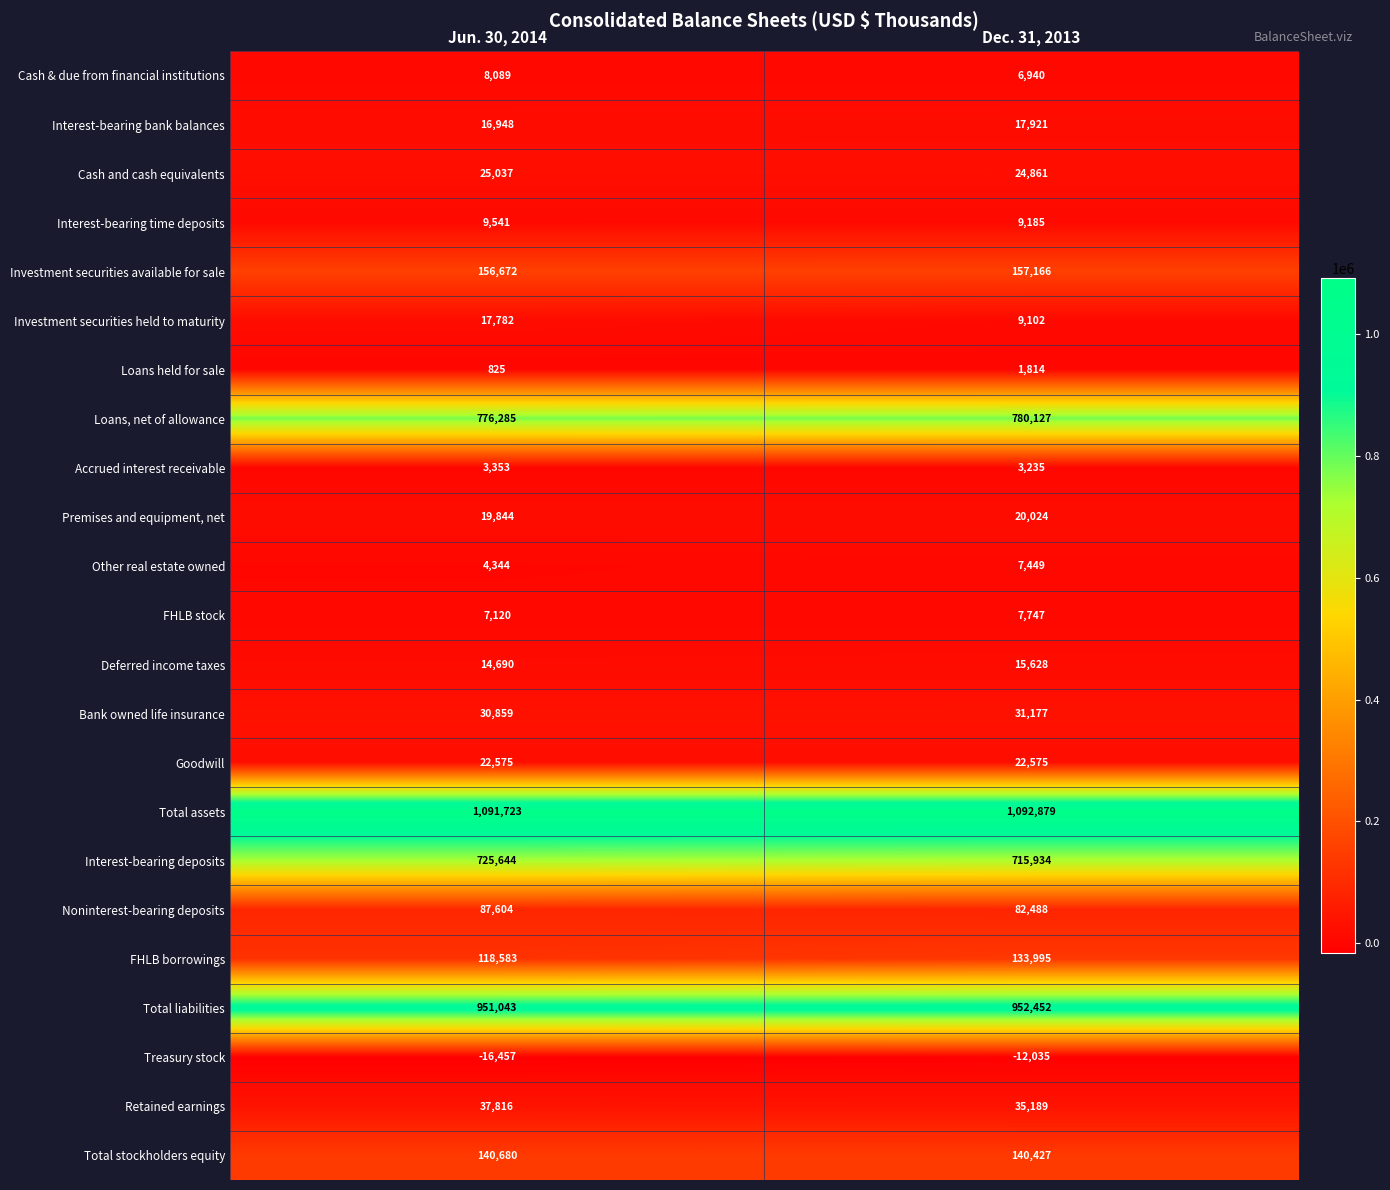

Which series has the largest total across all categories?

Total assets